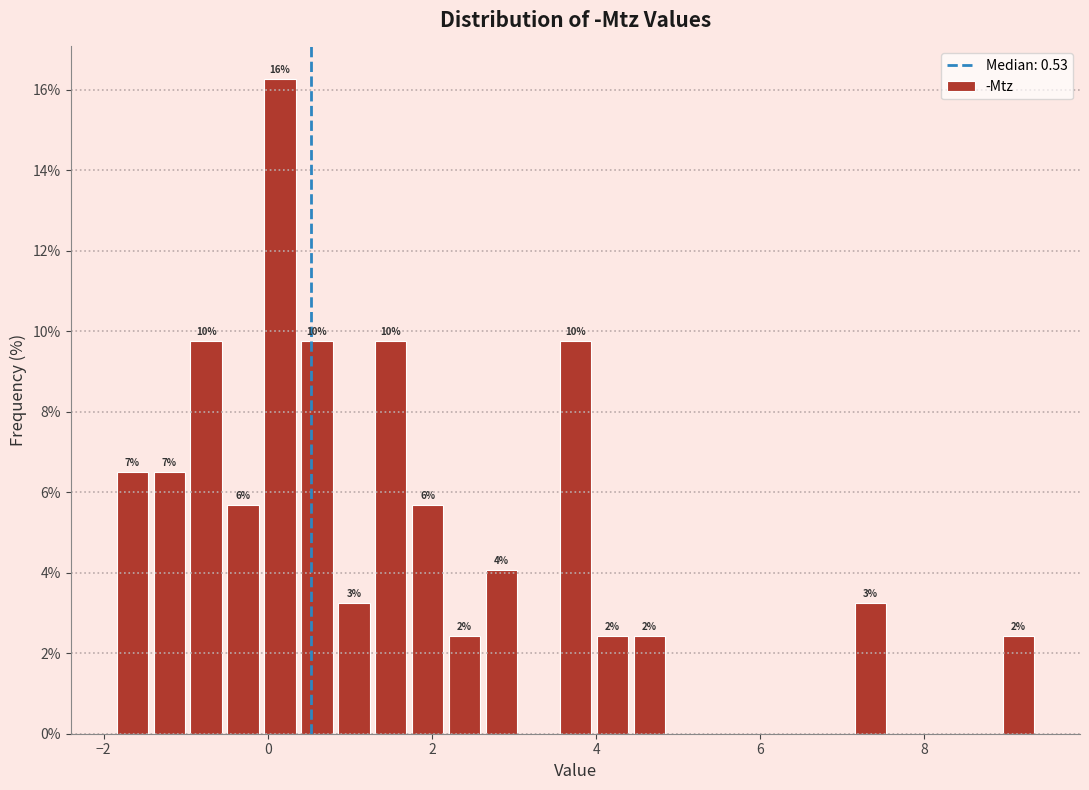

Read against the x-axis, roughly where is the centre of the tallest bar?

0.2